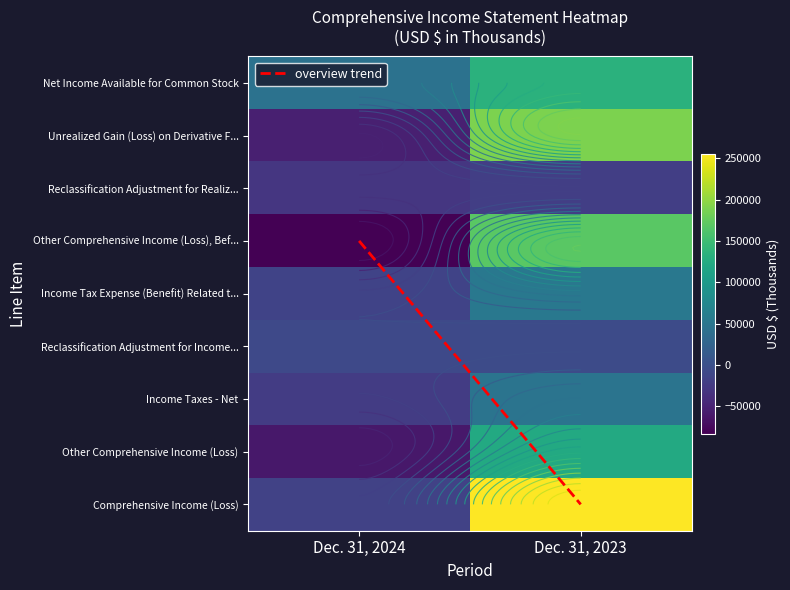

Which series has the widest spread of values?

Comprehensive Income (Loss)